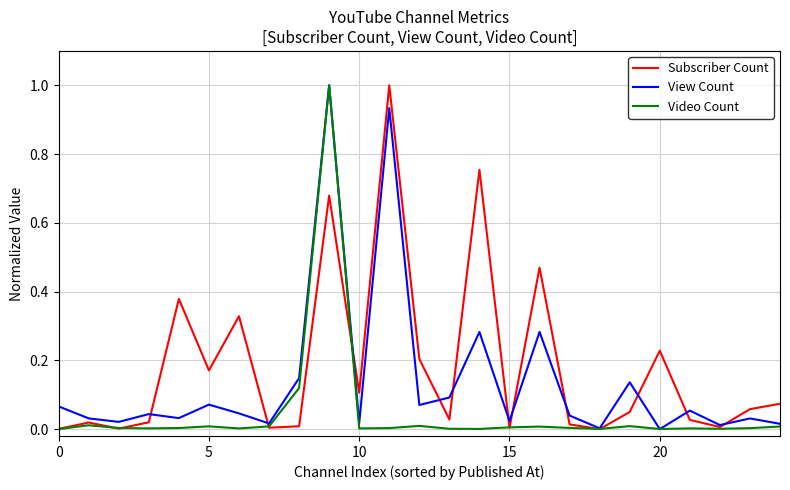

How many lines are shown in the chart?

3